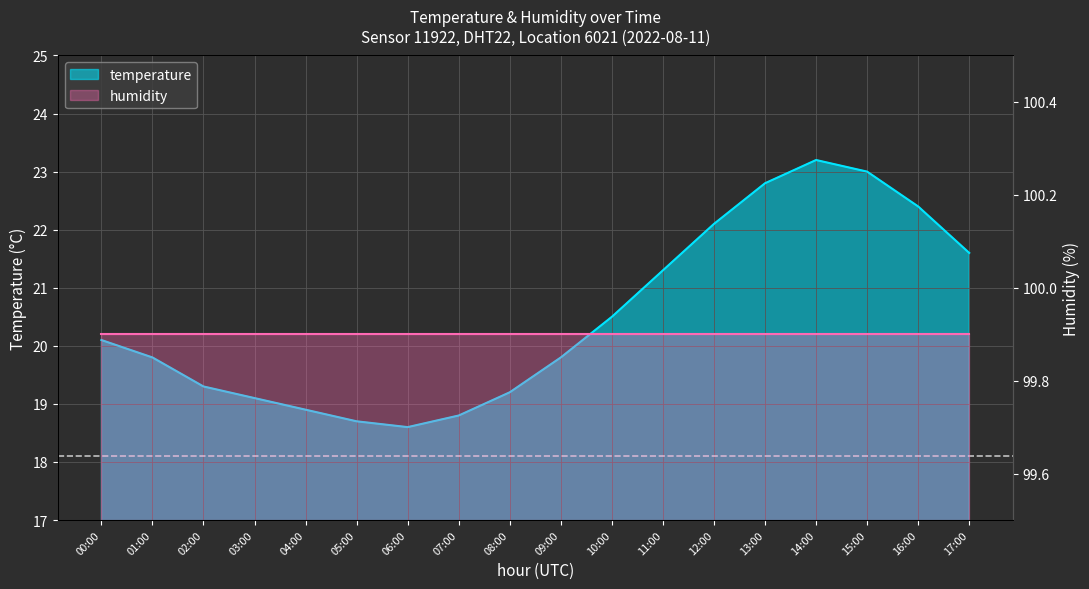

The value at 05:00 is 18.7. True or false?

True